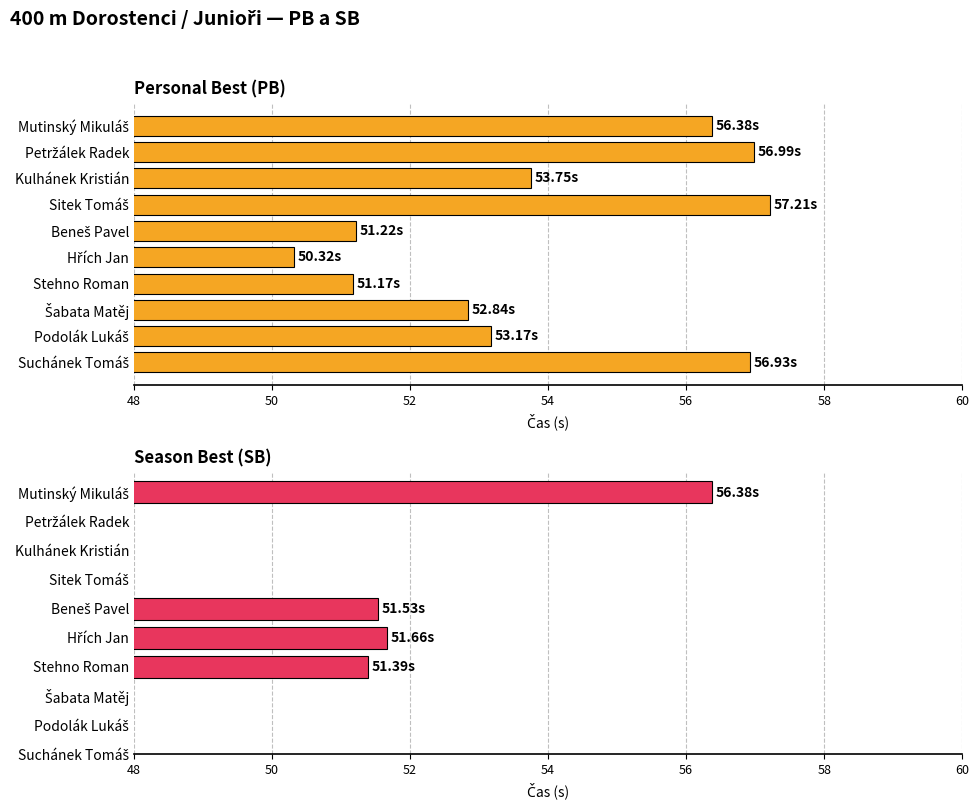

How many data points in Personal Best (PB) are above 53?

6